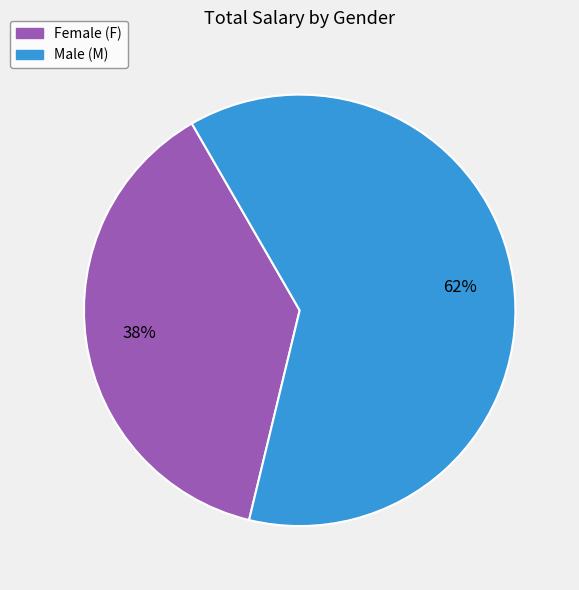

To the nearest percent, what is the average slice percentage?

50%